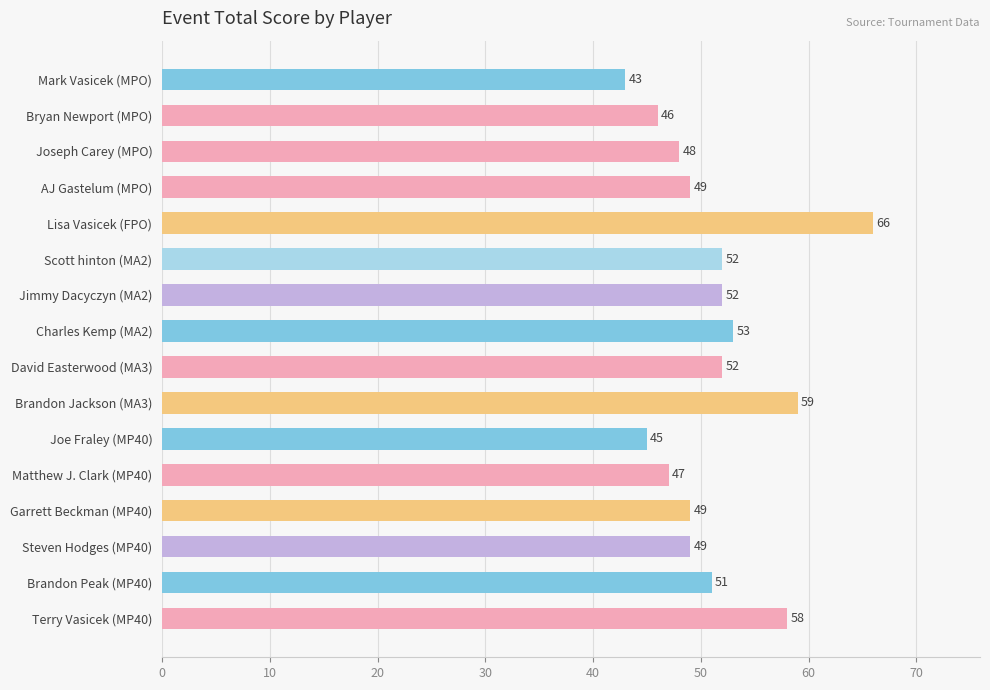

Count the number of data series in this chart.

1